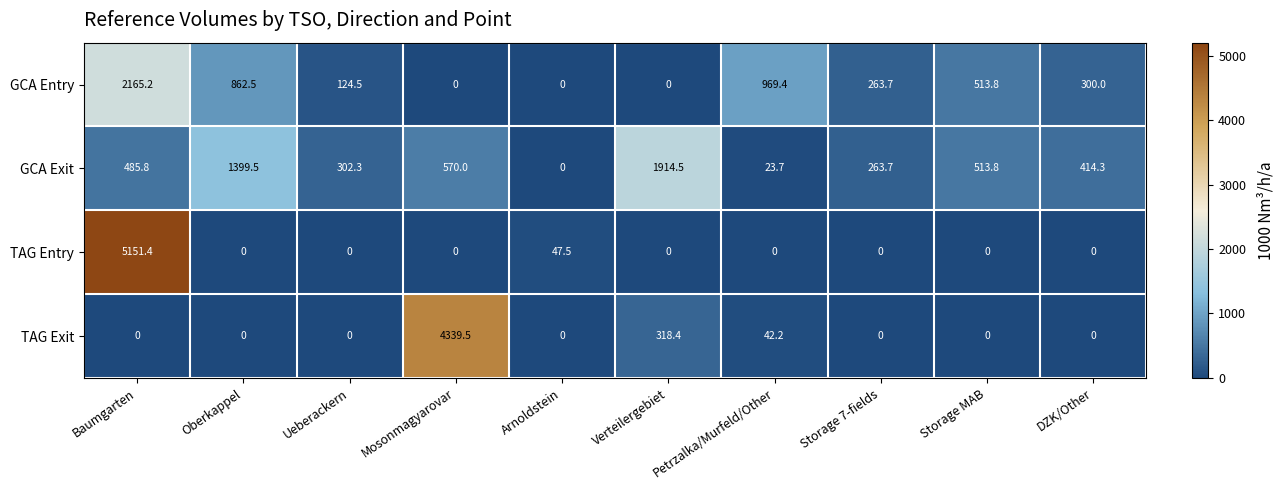

What is the average value of the GCA Entry series?

519.9